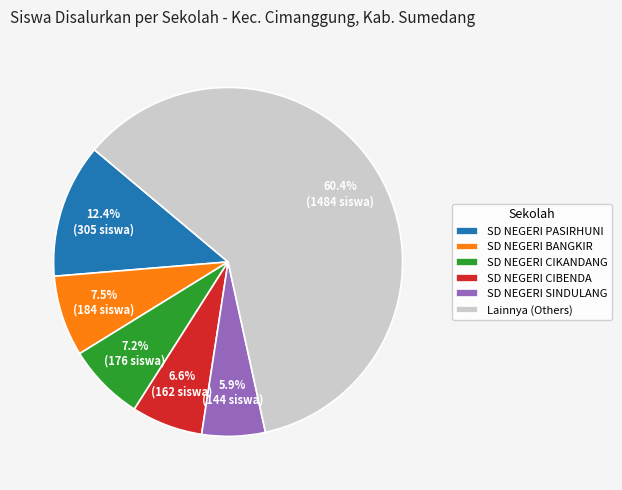

How many slices are in this pie chart?

6